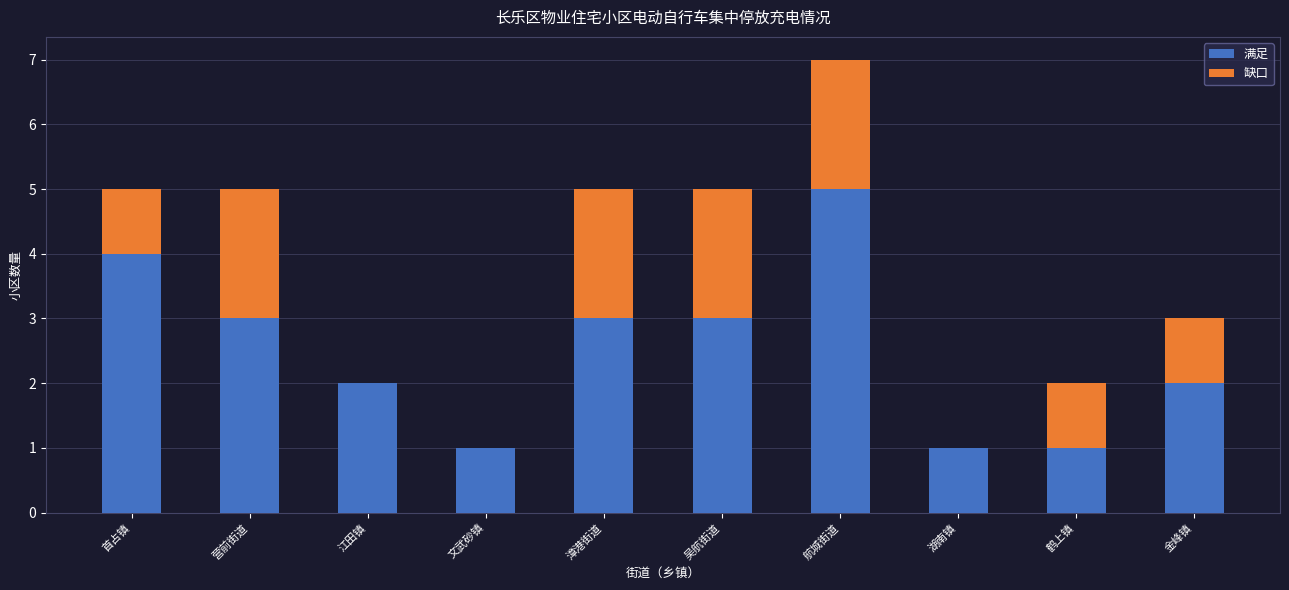

Count the 满足 values in the range 1 to 3.

8